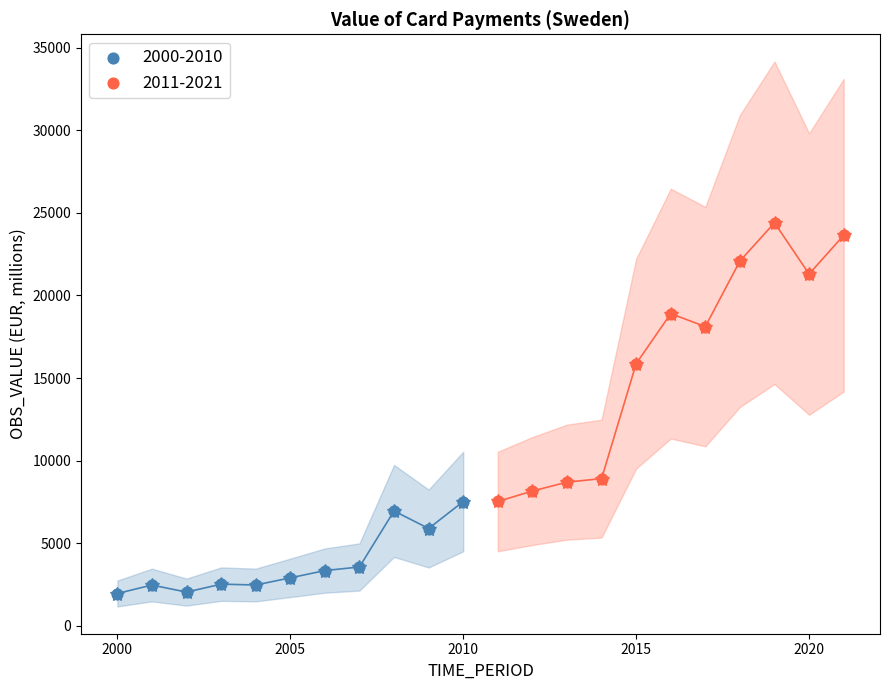

Which series reaches the maximum Y coordinate?

2011-2021